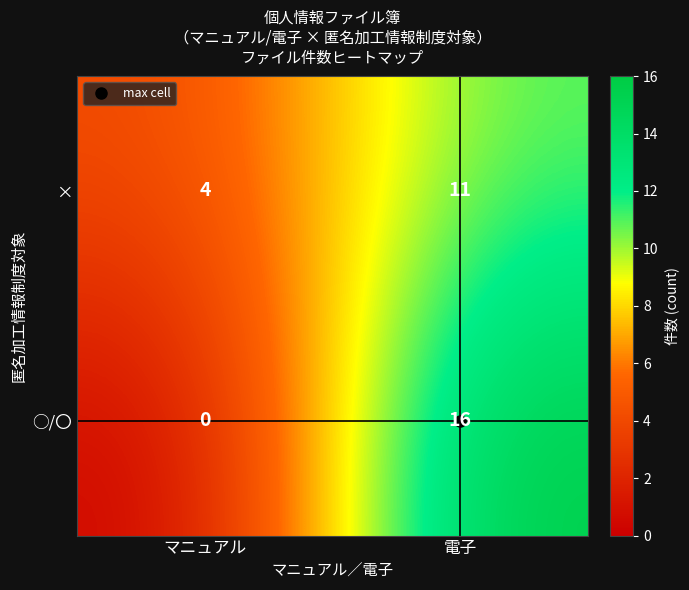

Which category has the highest value in the × series?

電子